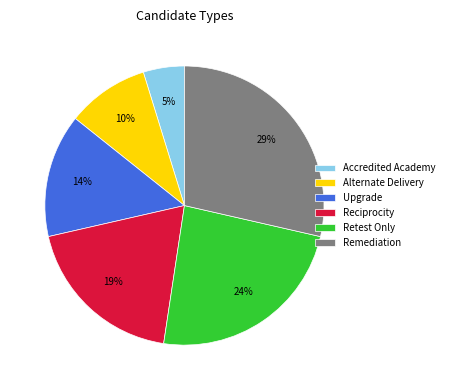

Do Retest Only and Reciprocity together represent more than half of the pie?

No